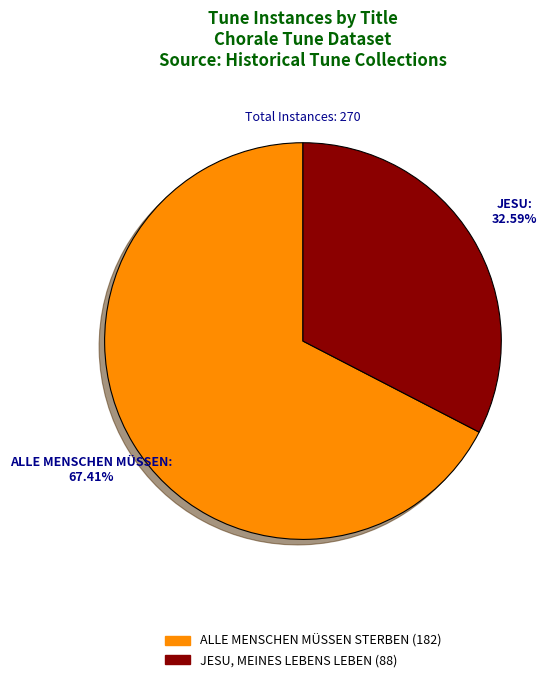

Between ALLE MENSCHEN MÜSSEN STERBEN and JESU, MEINES LEBENS LEBEN, which is larger?

ALLE MENSCHEN MÜSSEN STERBEN